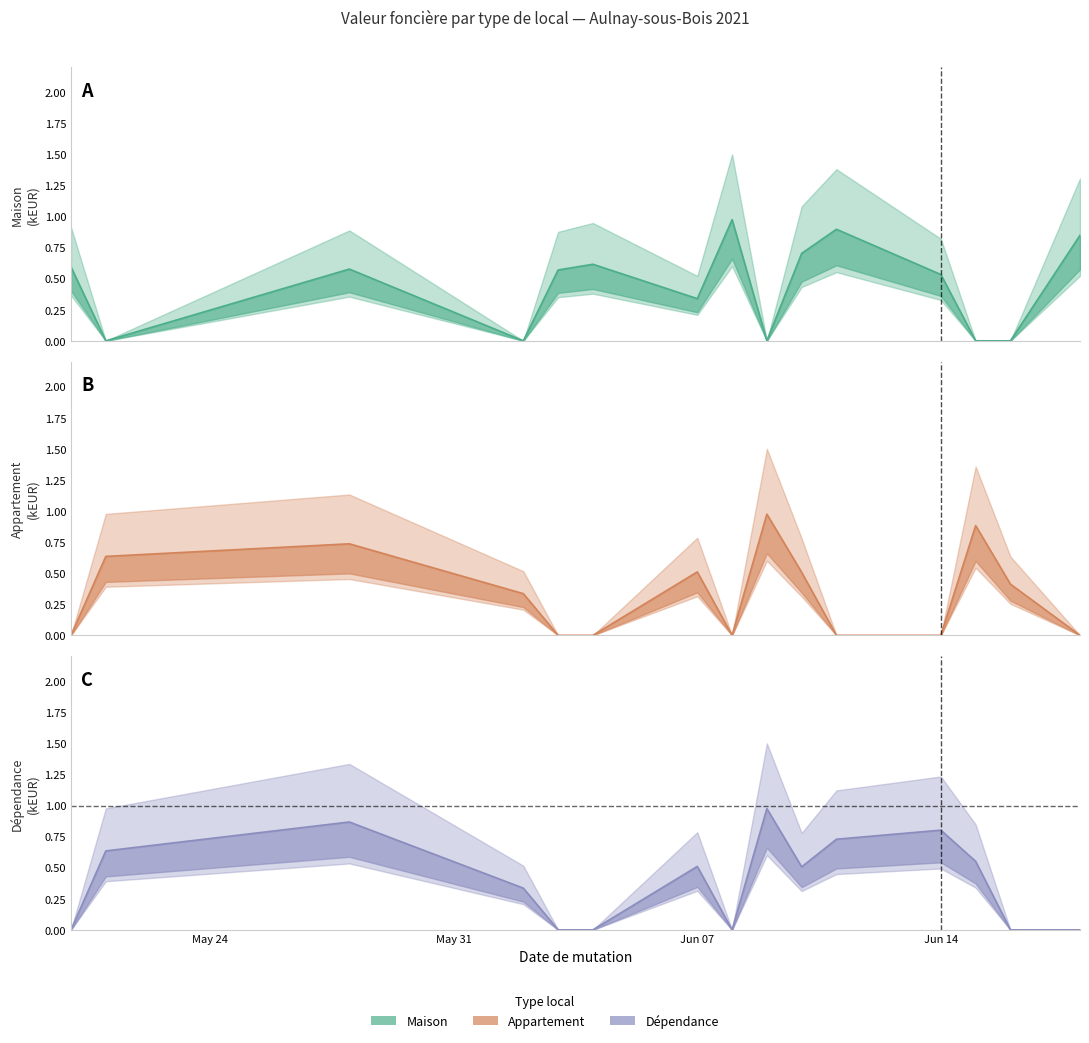

Which label corresponds to the smallest value in the chart?

May 31